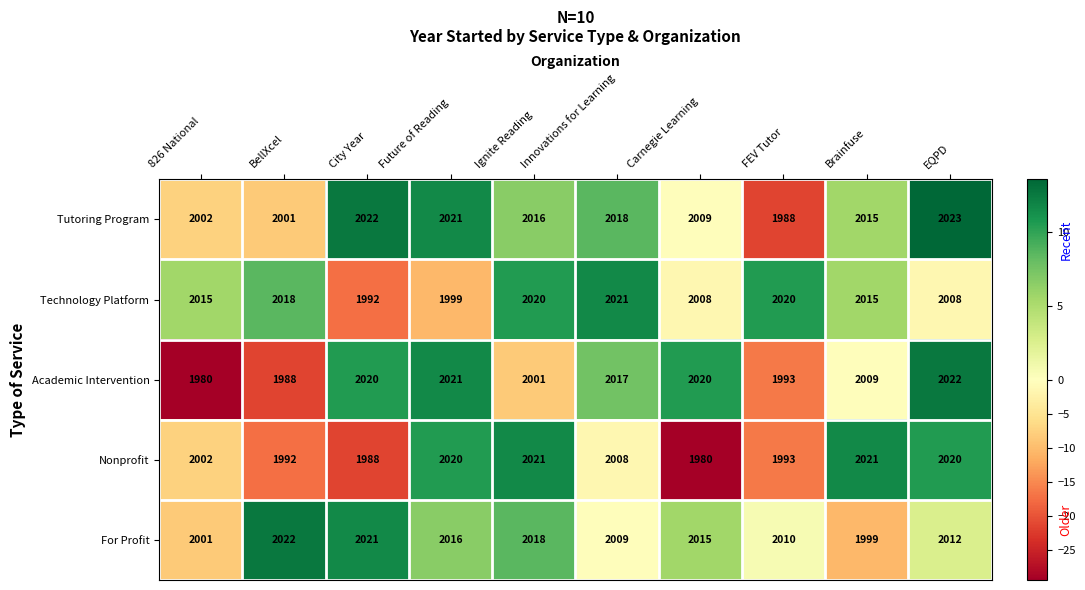

How many values in the Tutoring Program series are below 2016?

5